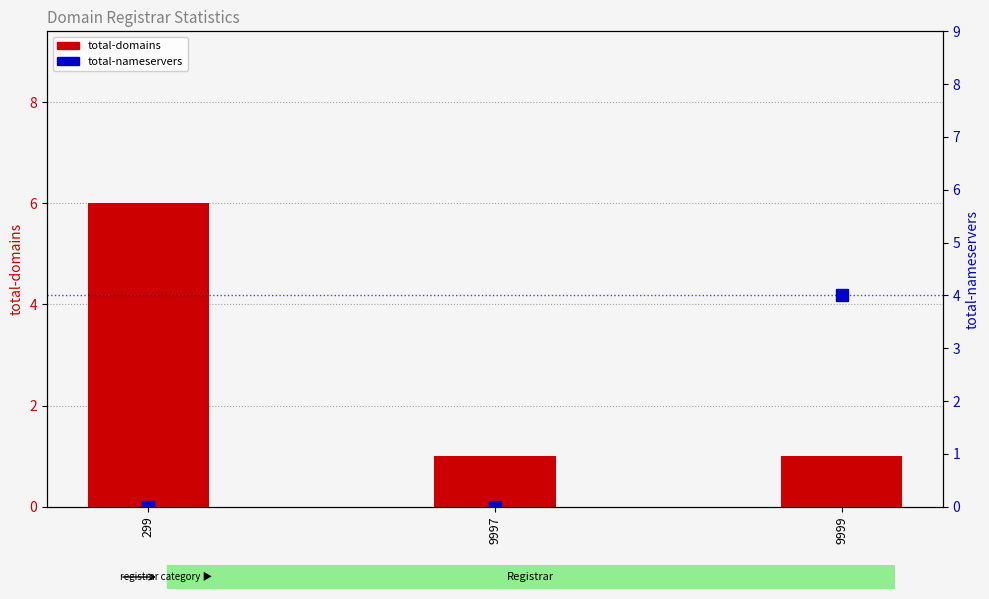

List the series in order of their peak value, highest first.

total-domains, total-nameservers